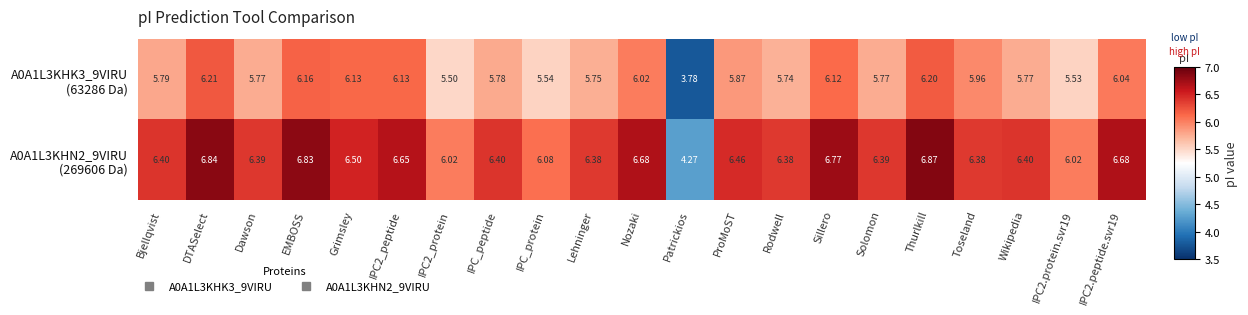

Which category has the lowest value across all series?

Patrickios